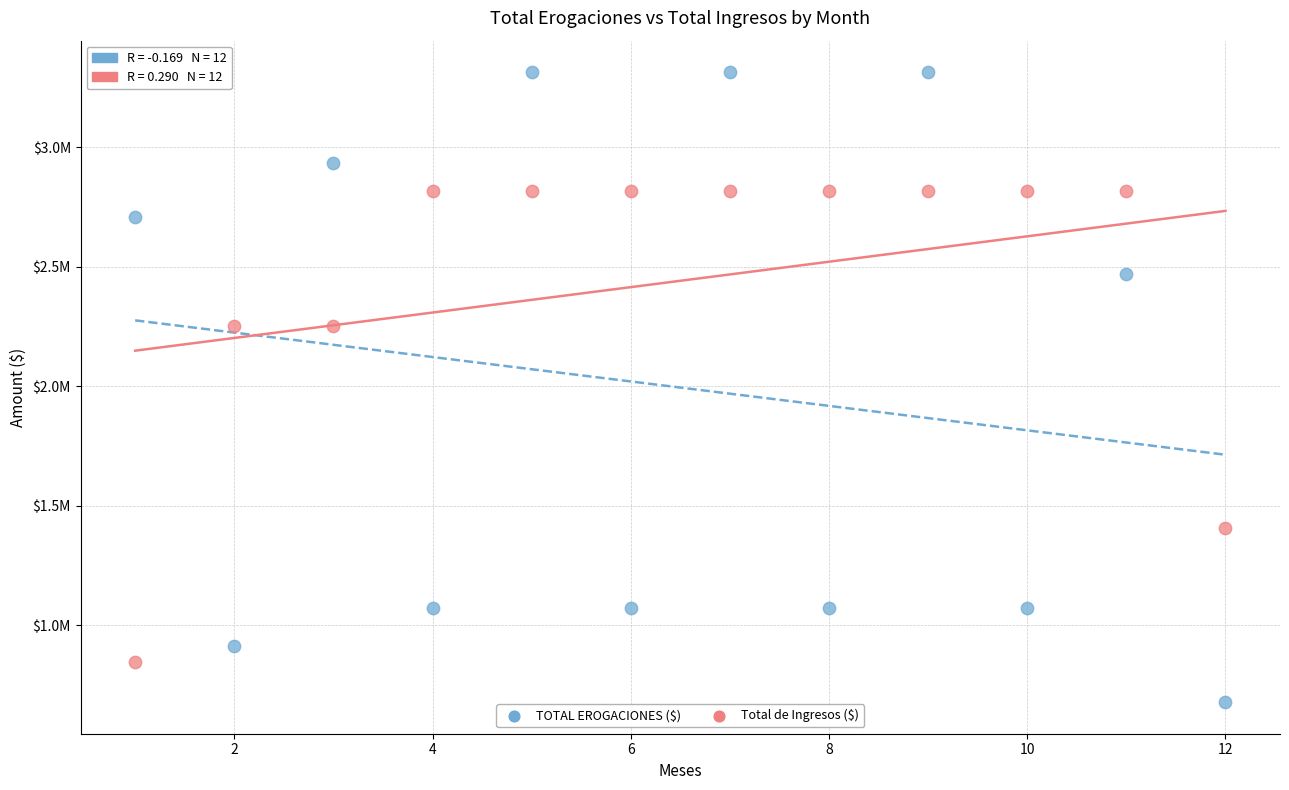

Which series has the largest Y range (max minus min)?

TOTAL EROGACIONES ($)